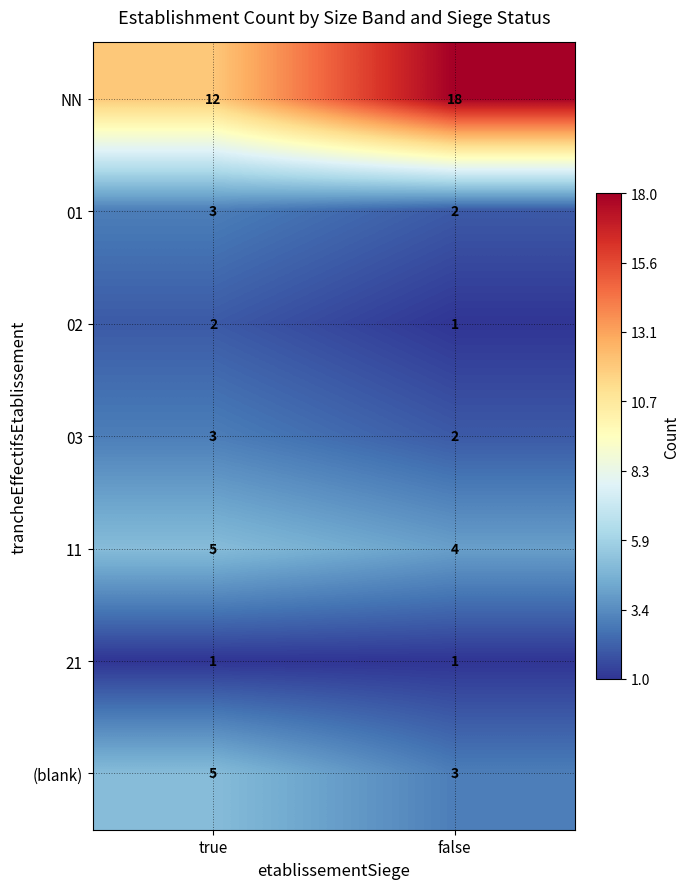

Where is 03 nearest to the value 2?

false